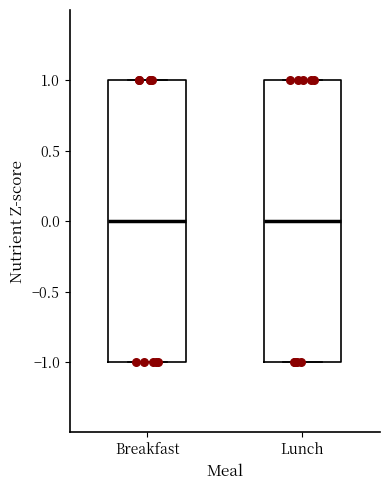

Reading left to right, read every box against the y-axis: the position of its median line, the range the box covers, and the ends of its whiskers. The values are not printed on the chart, so give them approximately, as read against the axis.

Breakfast: median 0, box -1 to 1, whiskers -1 to 1
Lunch: median 0, box -1 to 1, whiskers -1 to 1